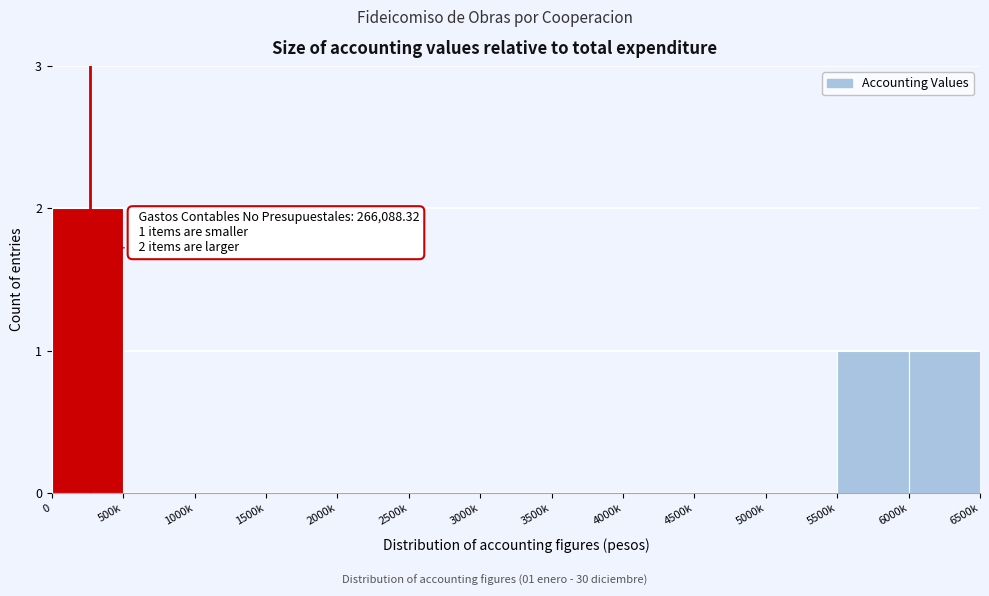

Reading left to right, extract all data points from this chart.

0=2	500k=0	1000k=0	1500k=0	2000k=0	2500k=0	3000k=0	3500k=0	4000k=0	4500k=0	5000k=0	5500k=1	6000k=1